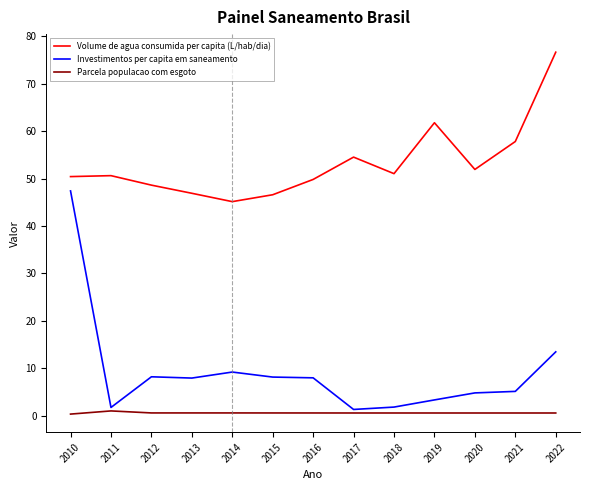

What is the maximum value for Investimentos per capita em saneamento?

47.4